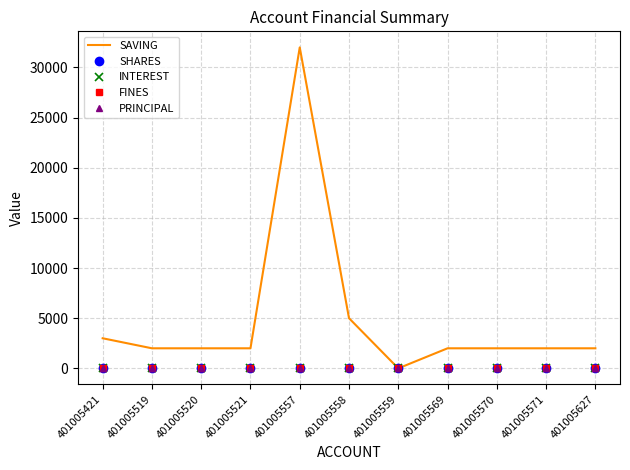

Which series has the largest range (max minus min)?

SAVING